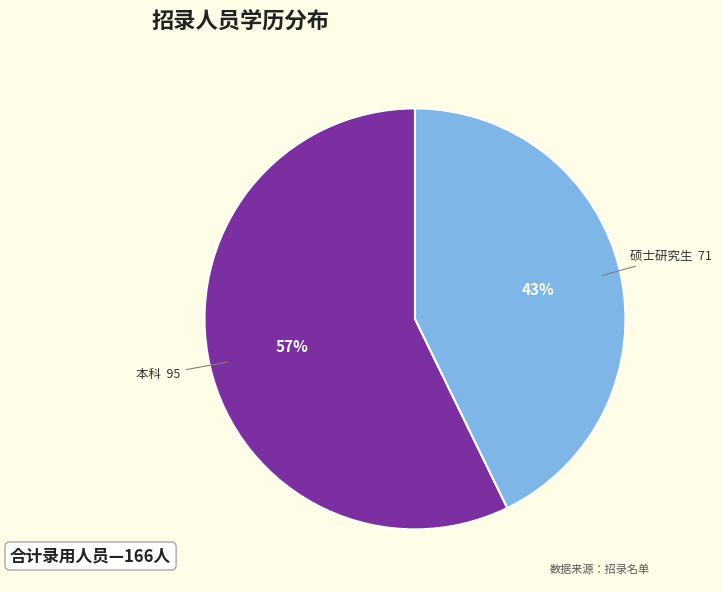

Does any single category account for the majority?

Yes